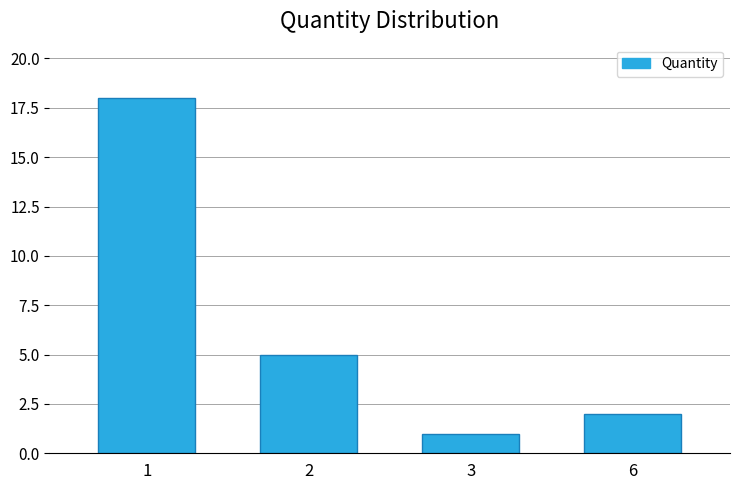

What is the difference between the maximum and minimum values?

17